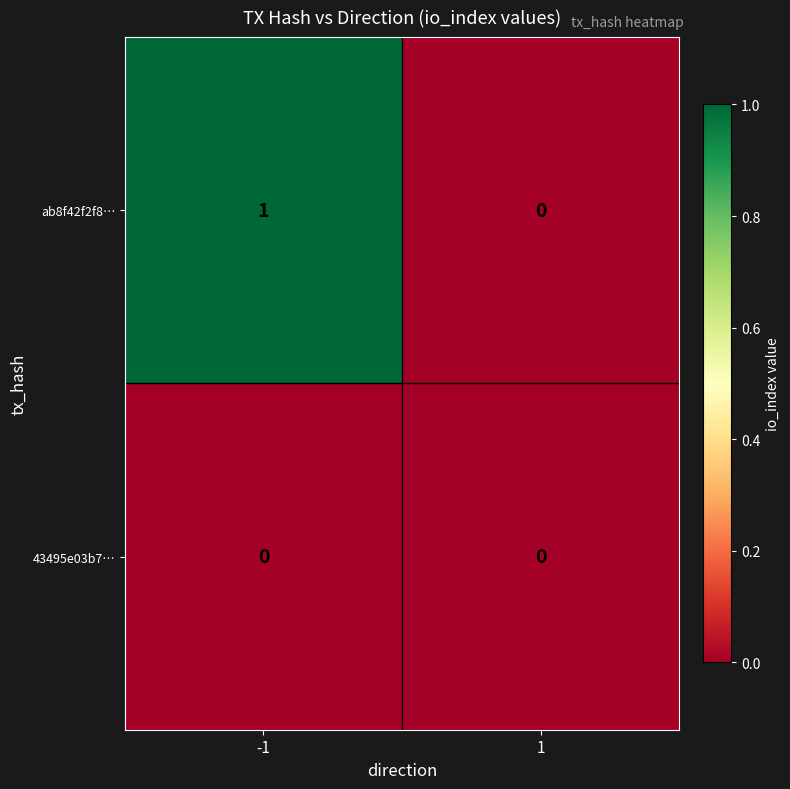

What is the maximum value shown in the chart?

1